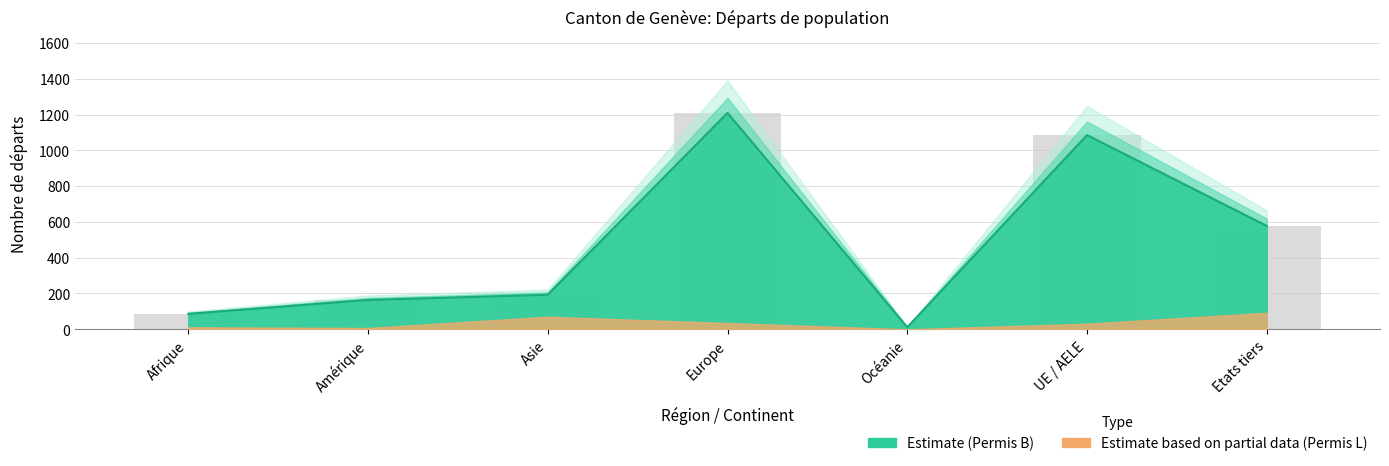

What is the label of the 7th bar from the right?

Afrique